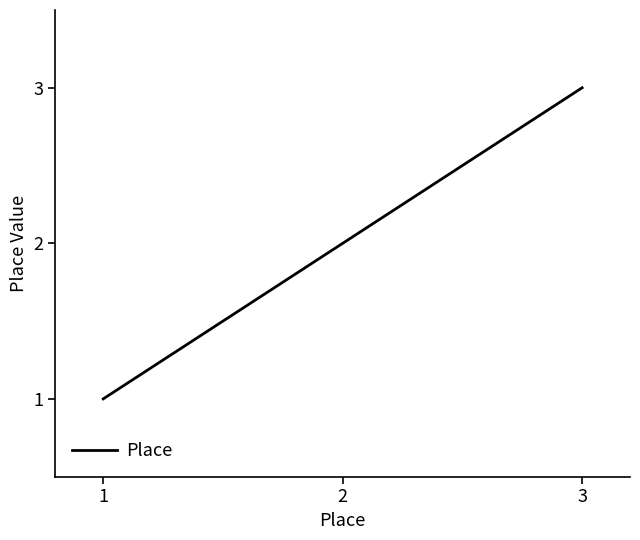

Does the chart display data point markers on the line(s)?

No